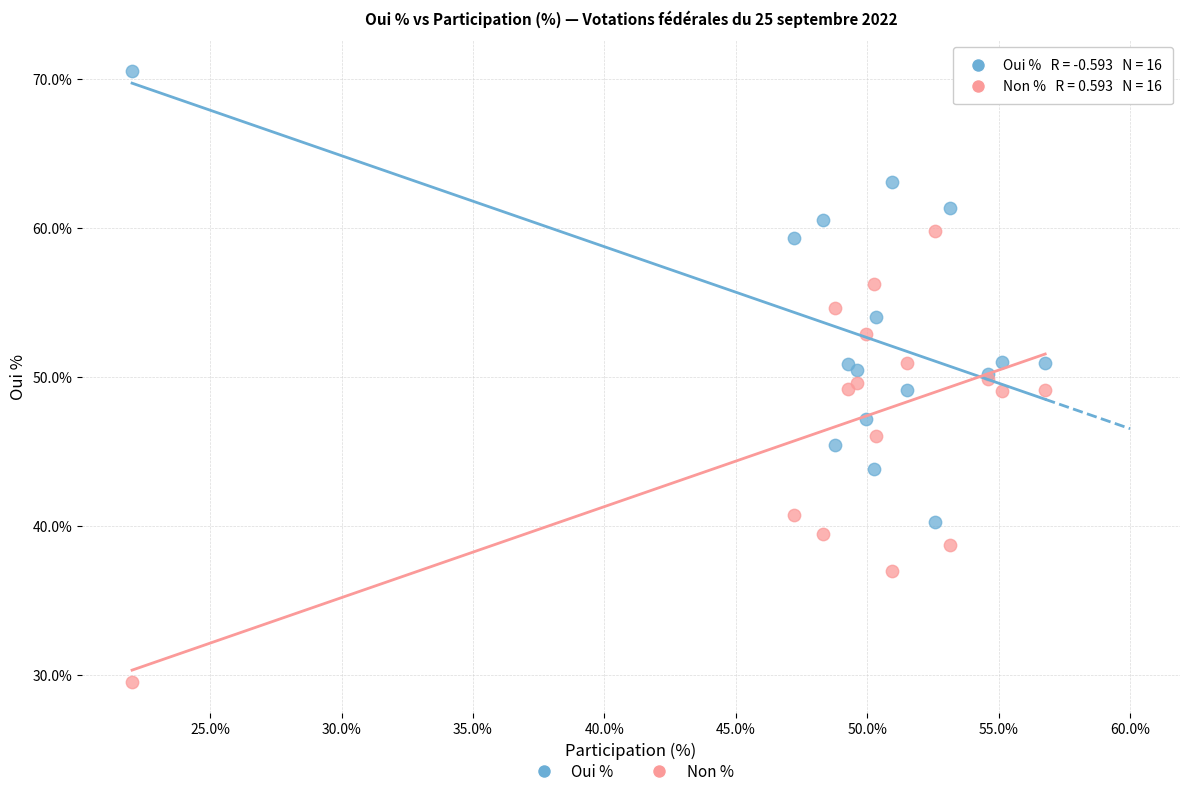

Which series reaches the minimum Y coordinate?

Non %